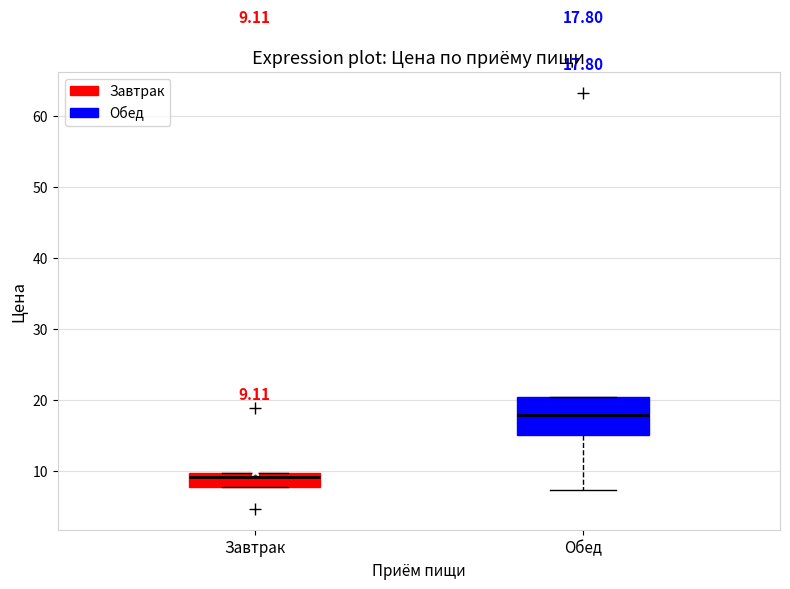

Which box has the highest median line?

Обед